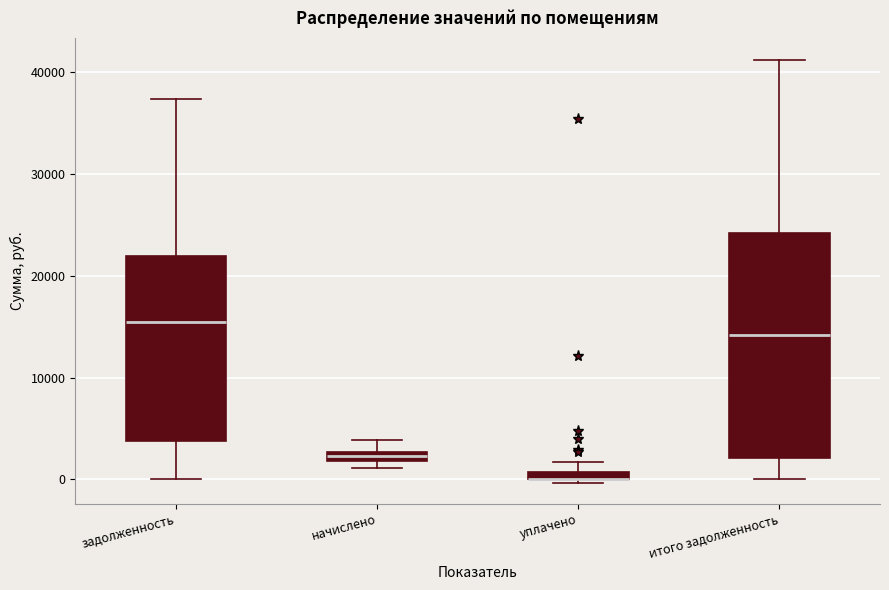

Where is the lower edge of the box for итого задолженность on the y-axis? The values are not printed on the chart, so give them approximately, as read against the axis.

2000